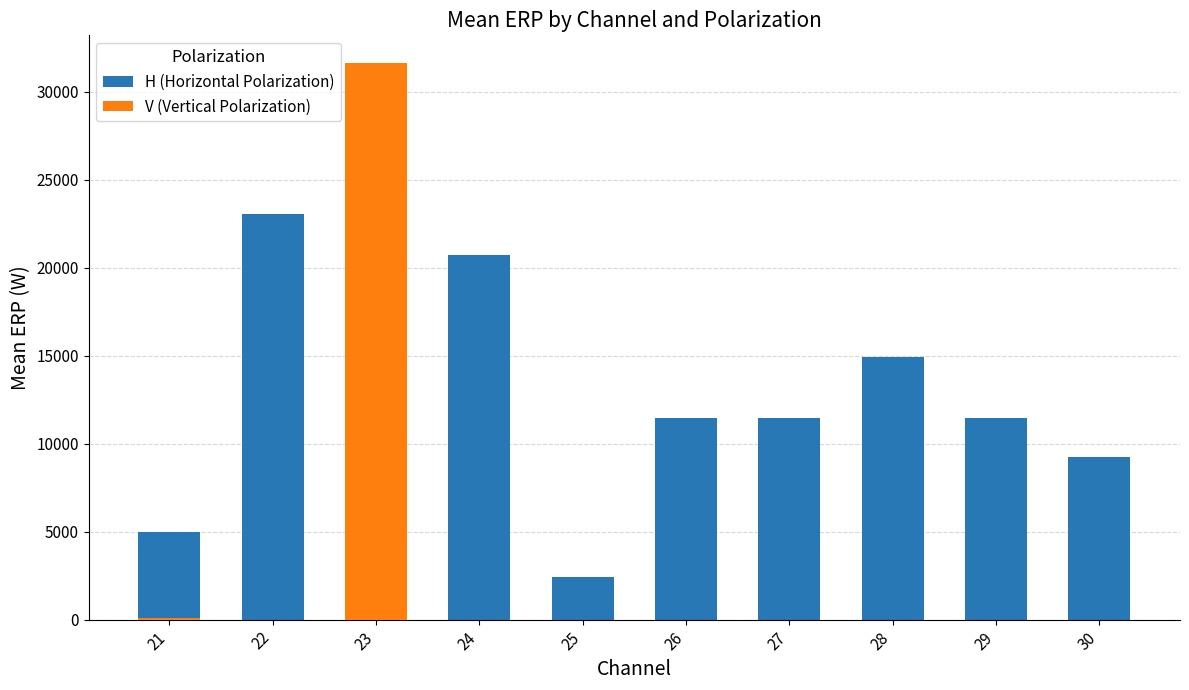

Which series changed the most between 25 and 30?

H (Horizontal Polarization)